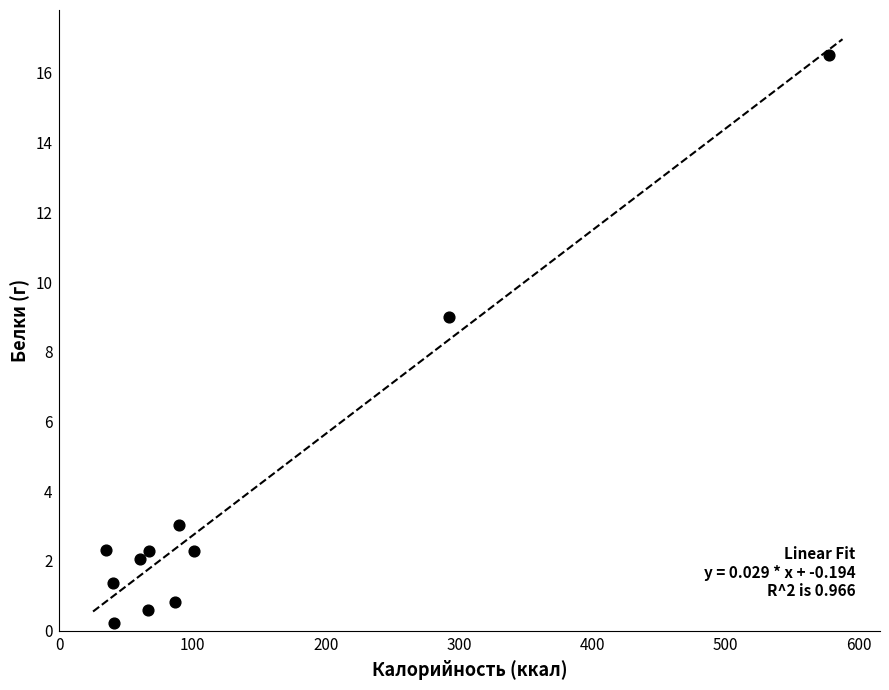

What Y value in the scatter plot is closest to 8?

9.0